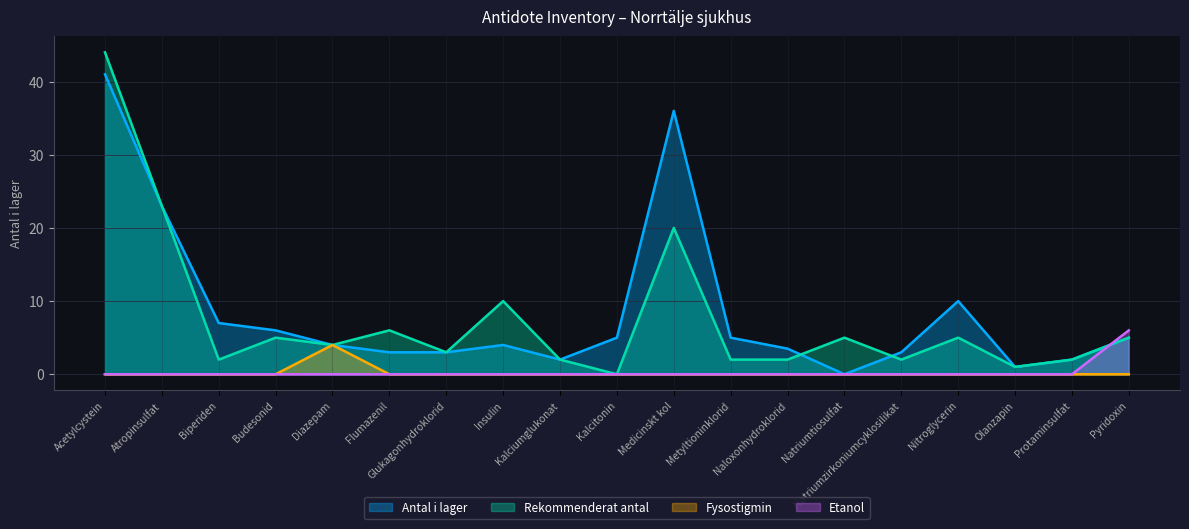

Which series changed the most between Flumazenil and Olanzapin?

Rekommenderat antal